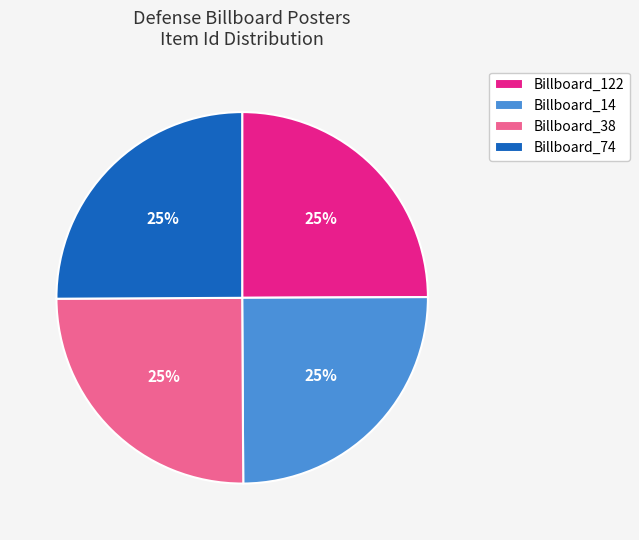

Is it true that Billboard_38 is 25% of the pie?

True